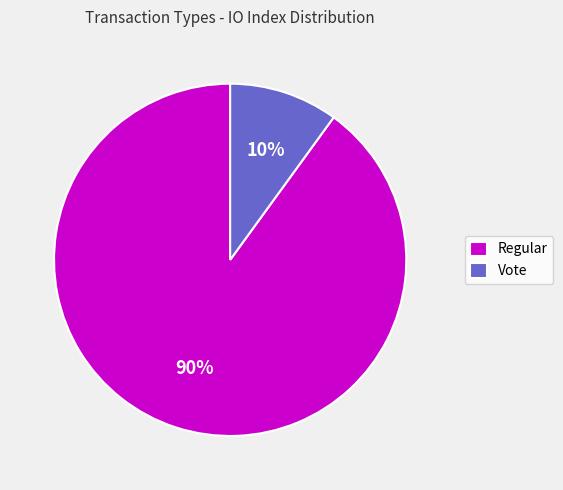

Does Regular account for over 50% of the chart?

Yes